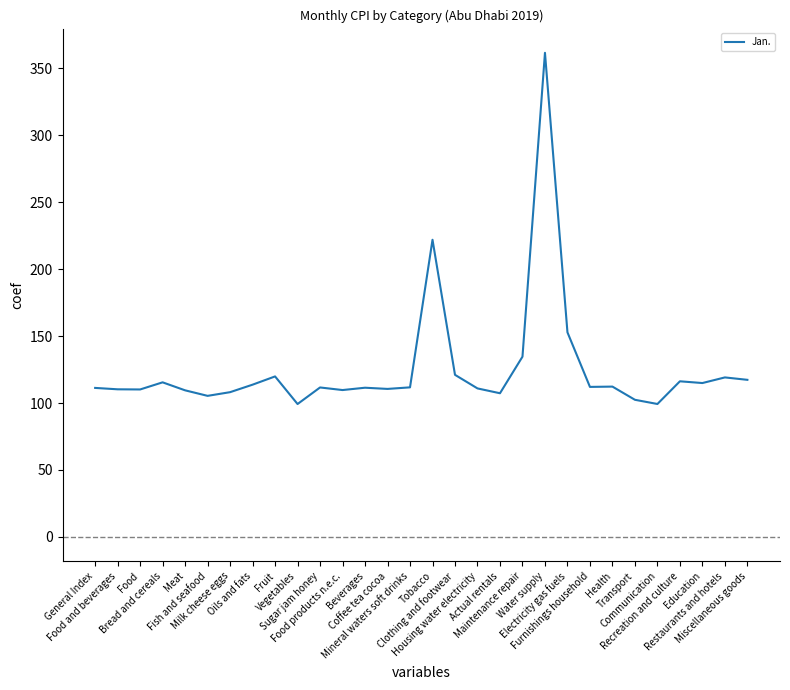

Read the value at Housing water electricity.

110.9